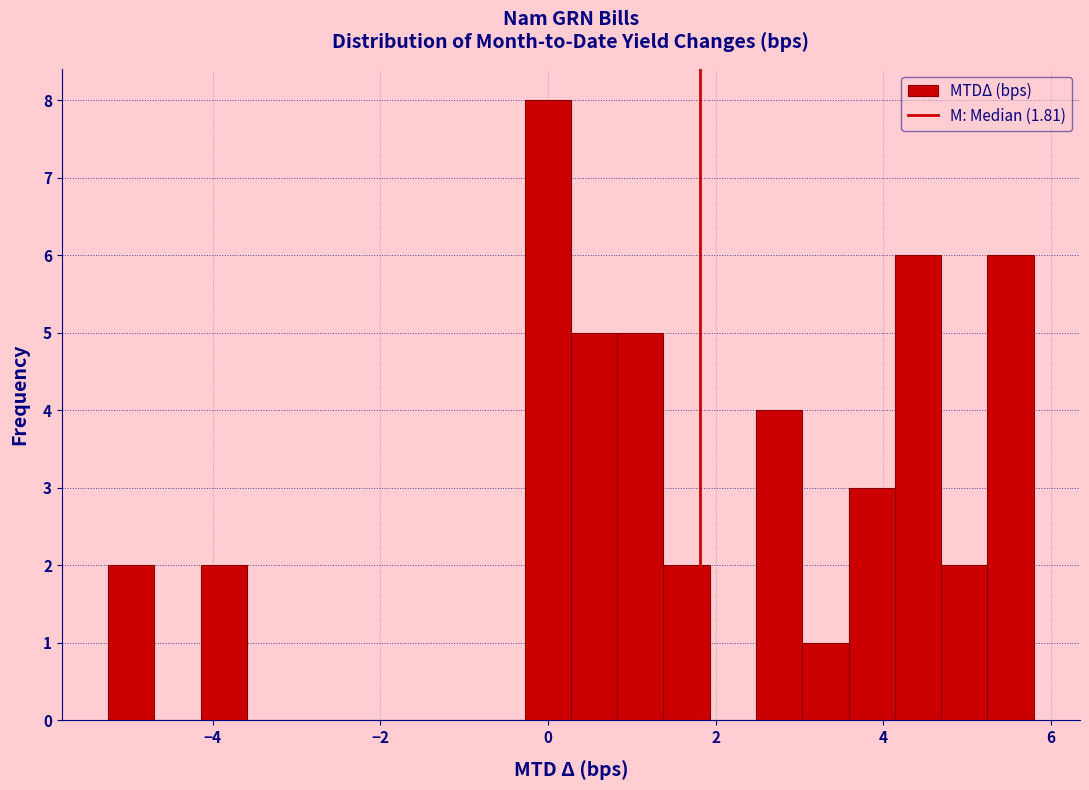

Around what value on the x-axis is the tallest bar? Give the approximate position of its centre, as read against the axis.

0.0